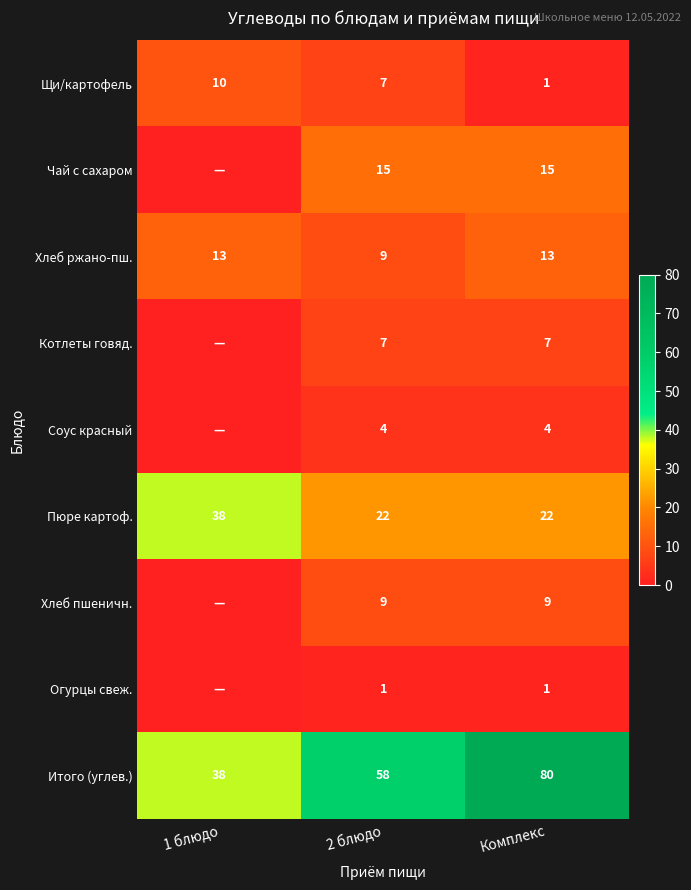

What value does the Пюре картоф. series have at 1 блюдо?

38